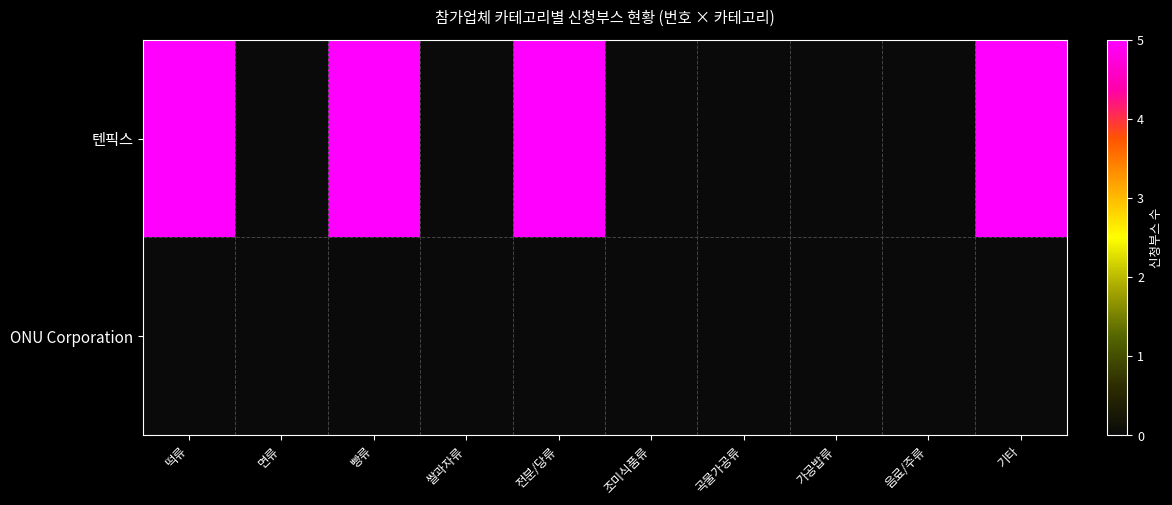

Which series has the widest spread of values?

텐픽스